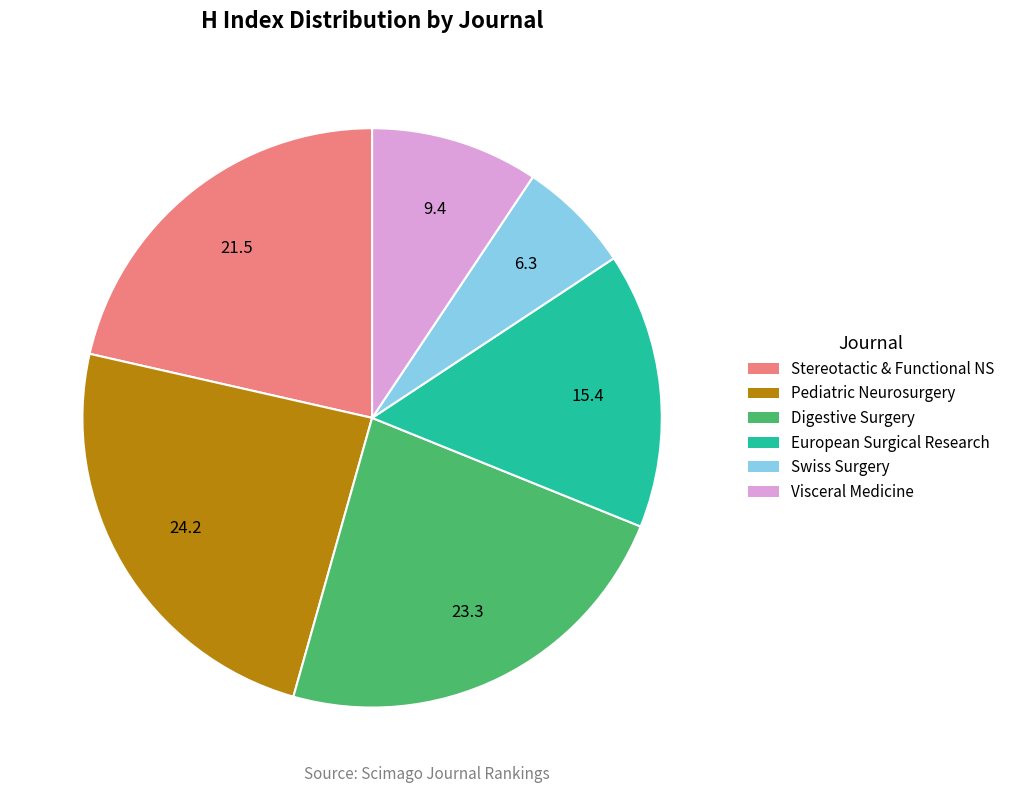

Which has a higher value, Visceral Medicine or Pediatric Neurosurgery?

Pediatric Neurosurgery